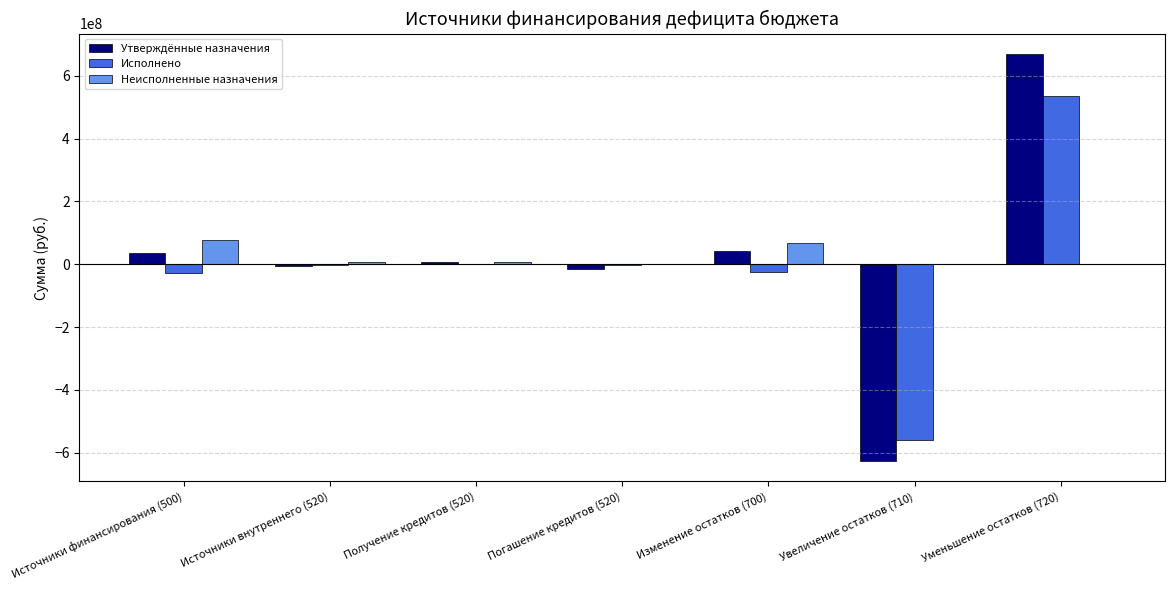

What is the total value across all series at Получение кредитов (520)?

16000000.0